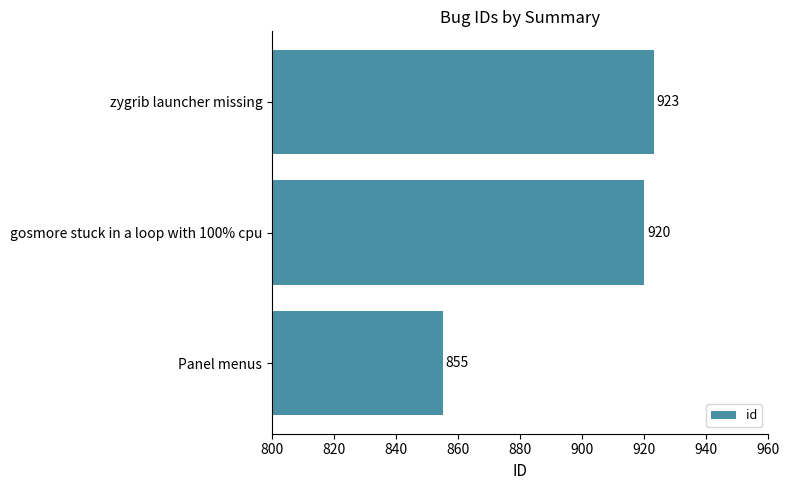

What is the change in value from Panel menus to zygrib launcher missing?

+68